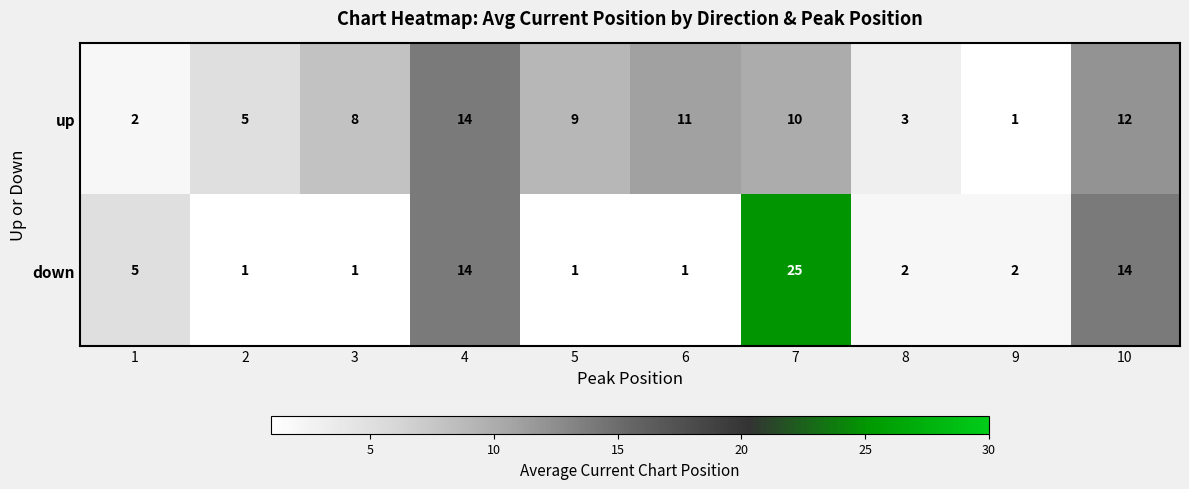

Which label corresponds to the largest value in the chart?

7